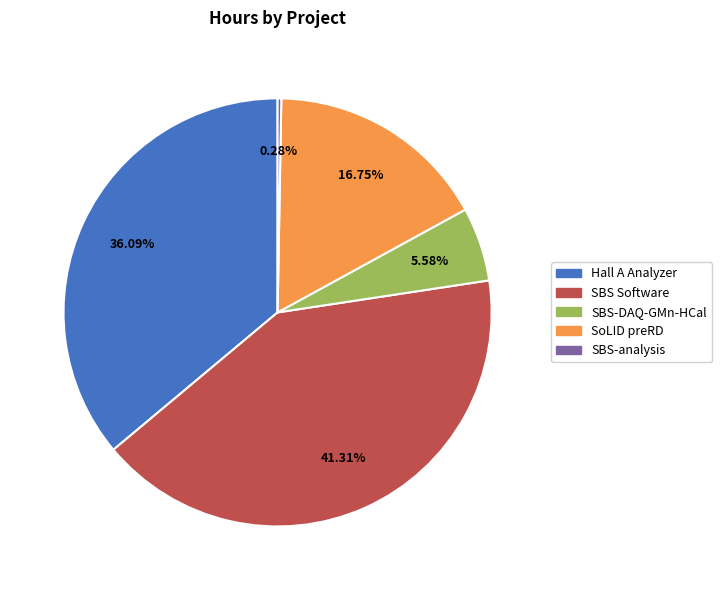

Does any single category account for the majority?

No